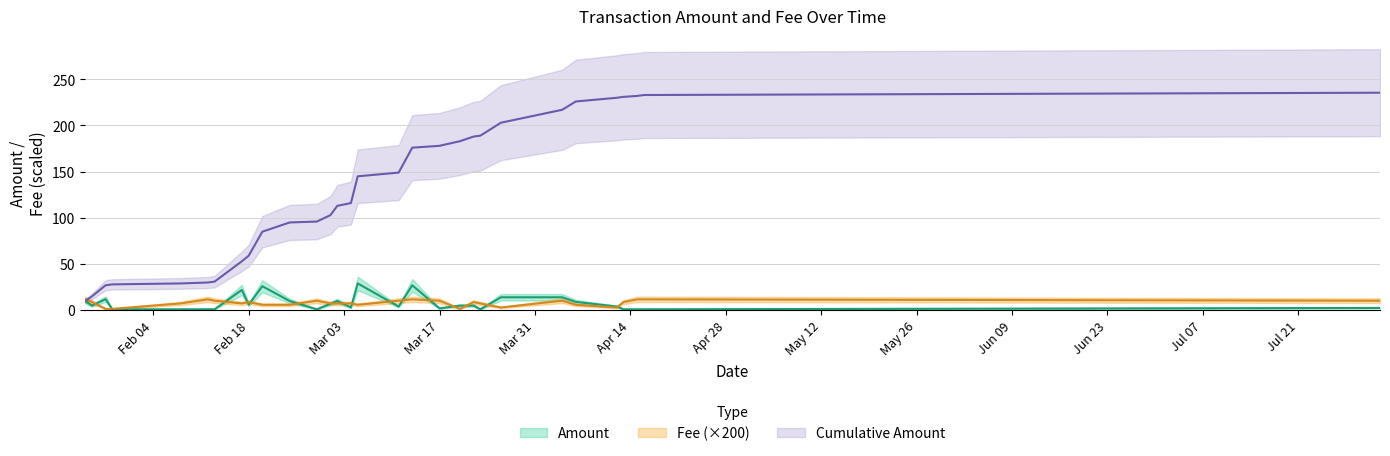

What is the average value of the Amount series?

7.8